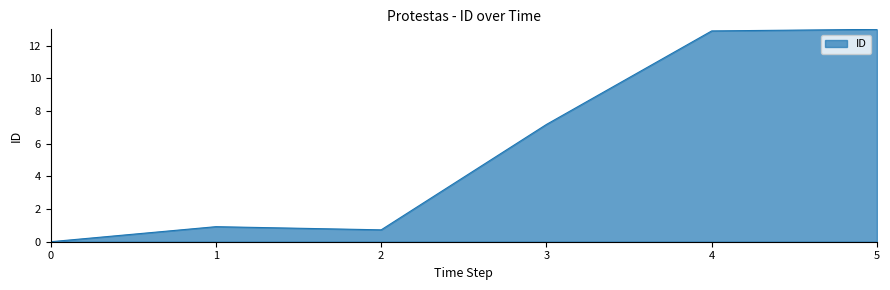

Where is the first local minimum?

2